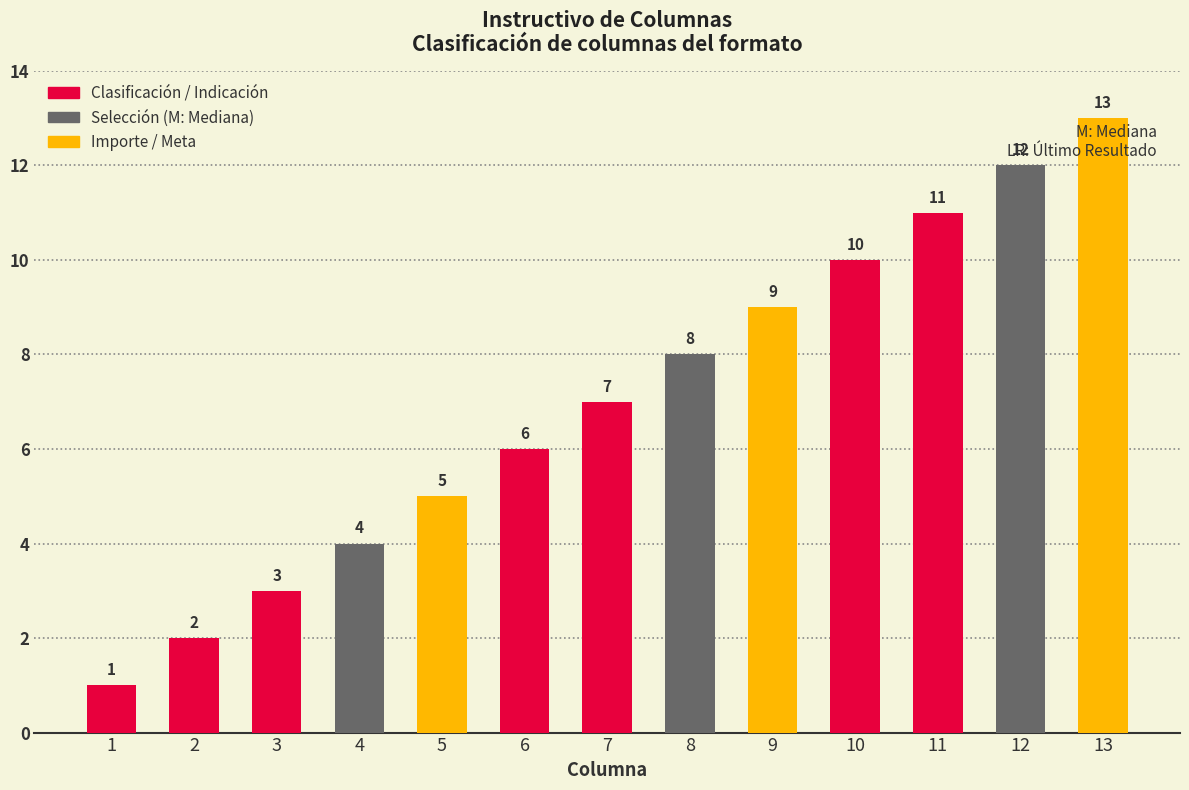

What is the change in value from 6 to 11?

+5